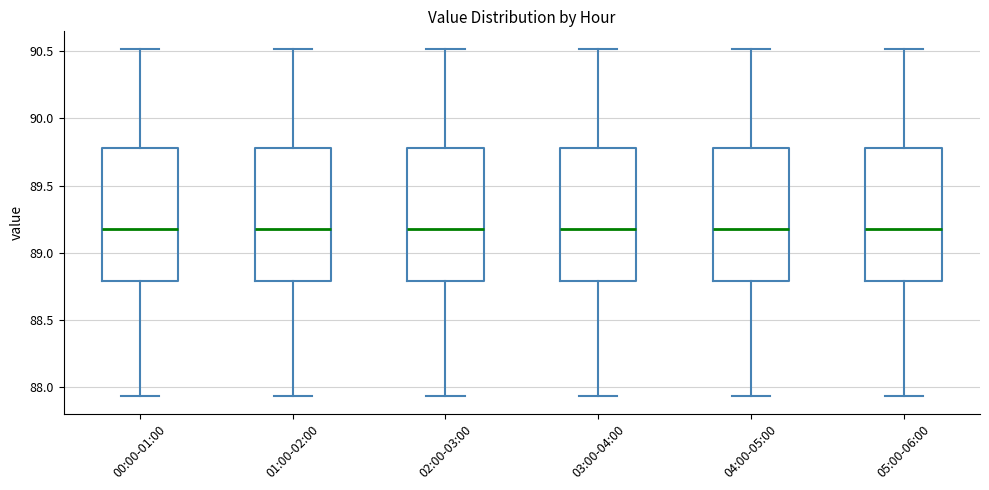

Reading left to right, transcribe this box plot: for each box, give where its median line is, the range the box spans, and where its two whiskers end, as read against the y-axis. The values are not printed on the chart, so give them approximately, as read against the axis.

00:00-01:00: median 89.20, box 88.80 to 89.80, whiskers 87.95 to 90.50
01:00-02:00: median 89.20, box 88.80 to 89.80, whiskers 87.95 to 90.50
02:00-03:00: median 89.20, box 88.80 to 89.80, whiskers 87.95 to 90.50
03:00-04:00: median 89.20, box 88.80 to 89.80, whiskers 87.95 to 90.50
04:00-05:00: median 89.20, box 88.80 to 89.80, whiskers 87.95 to 90.50
05:00-06:00: median 89.20, box 88.80 to 89.80, whiskers 87.95 to 90.50